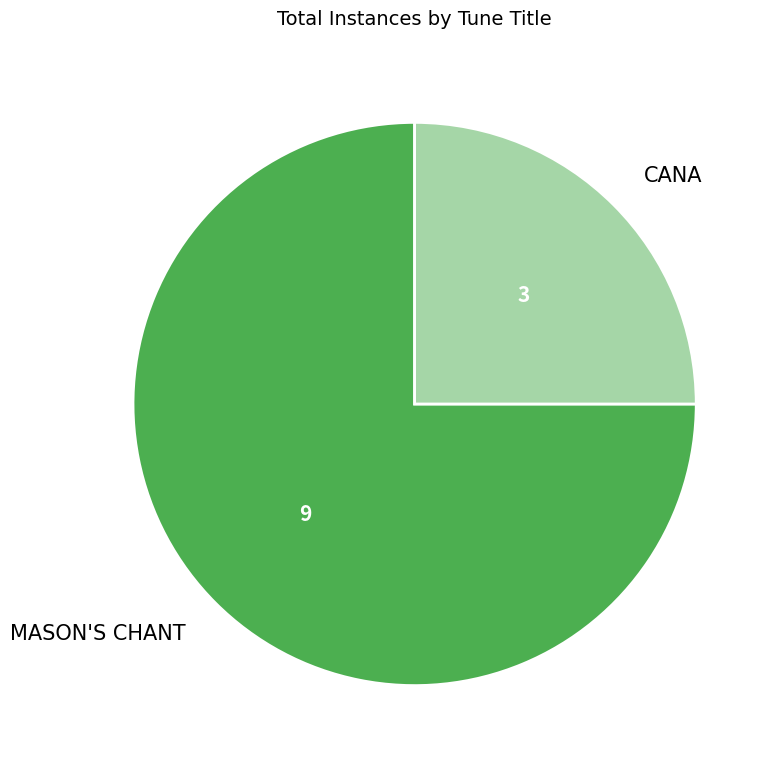

Does CANA account for over 50% of the chart?

No